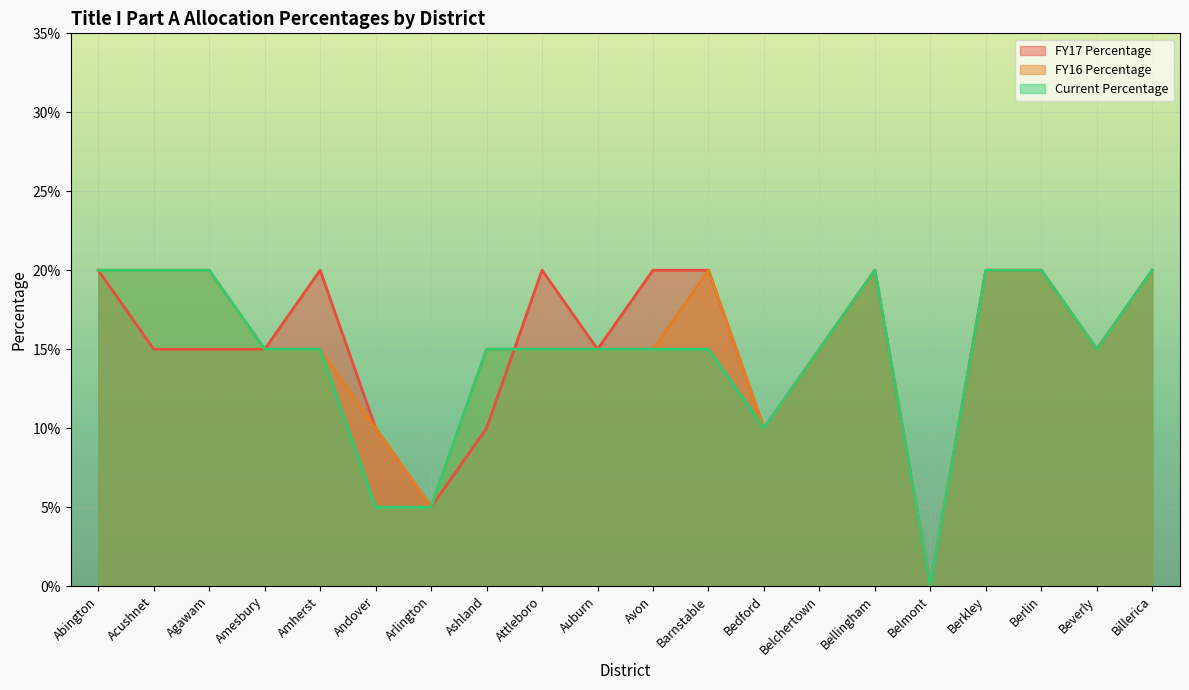

Where do FY17 Percentage and Current Percentage first cross each other?

Ashland and Attleboro